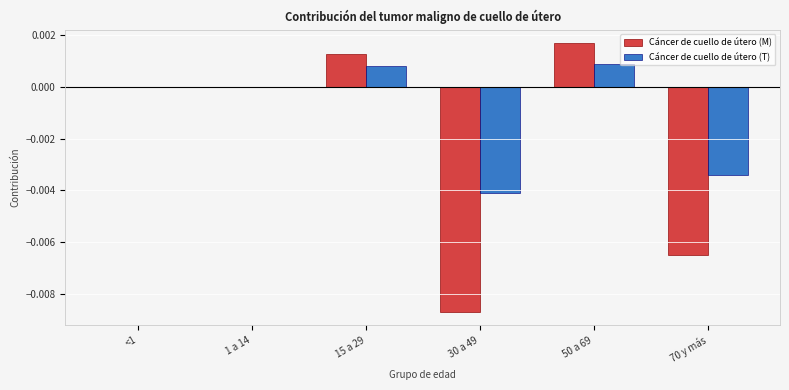

Is it true that Cáncer de cuello de útero (T) equals 0.0 at 1 a 14?

True